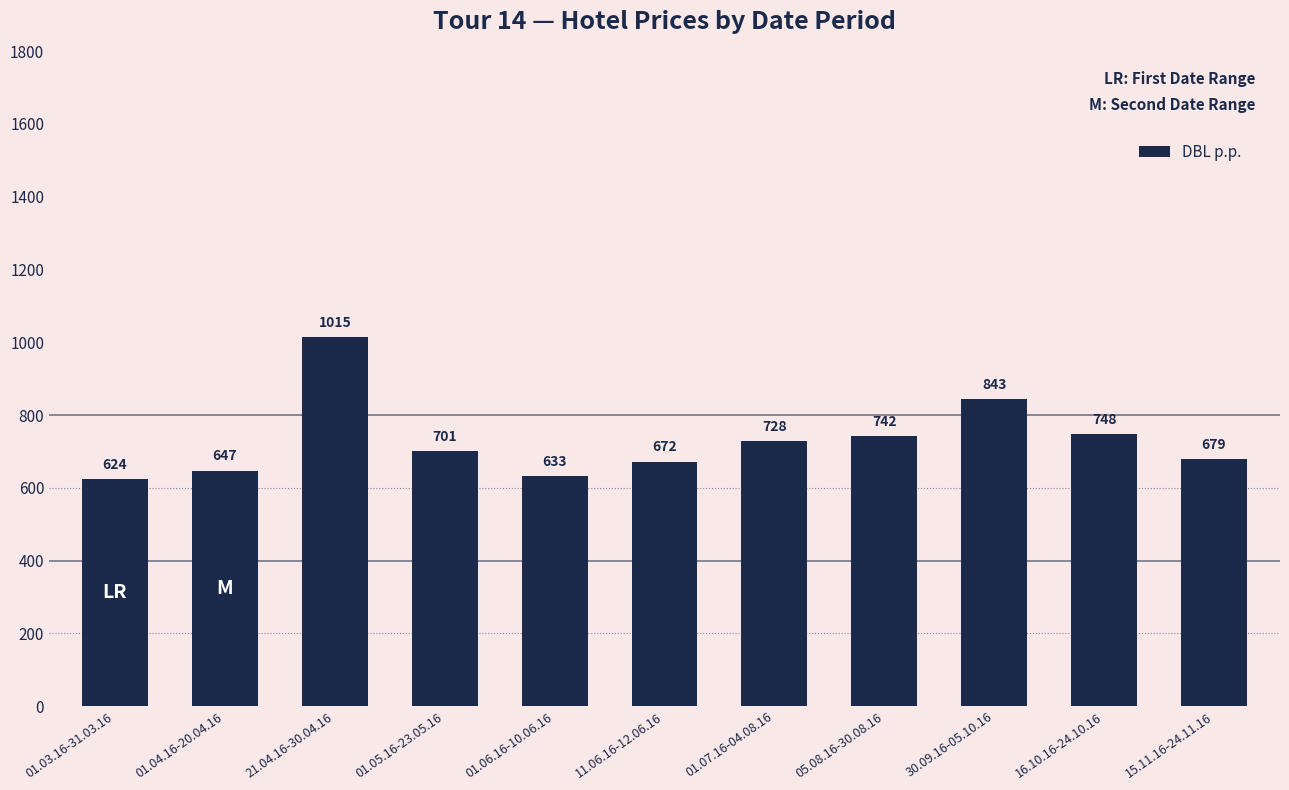

What is the ratio of the value at 21.04.16-30.04.16 to the value at 01.06.16-10.06.16?

1.6